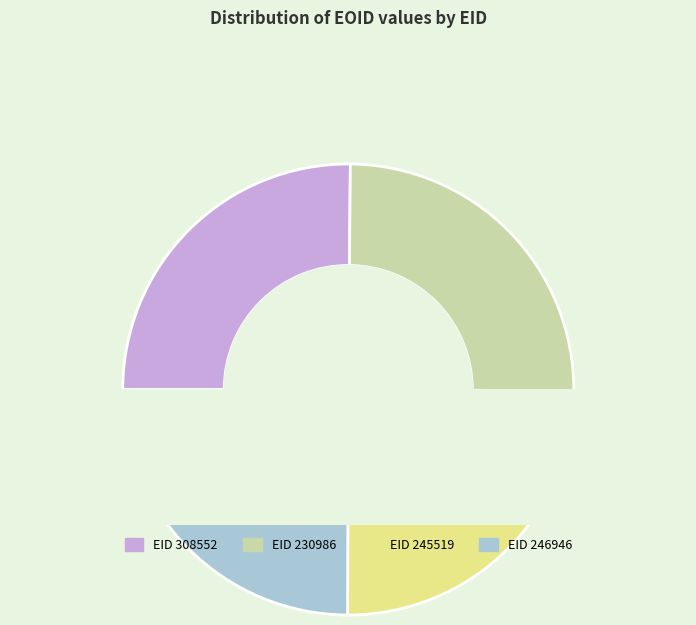

How much of the chart is everything except 230986?

75.0%